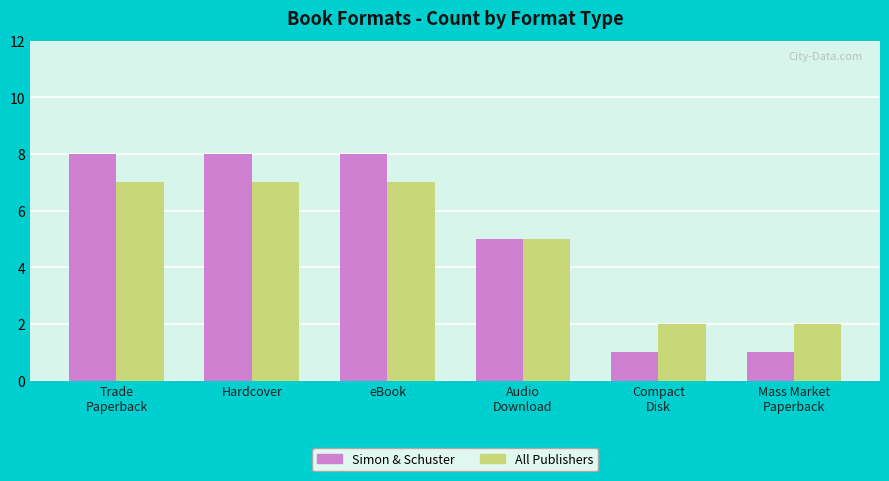

Which series changed the most between eBook and Audio
Download?

Simon & Schuster